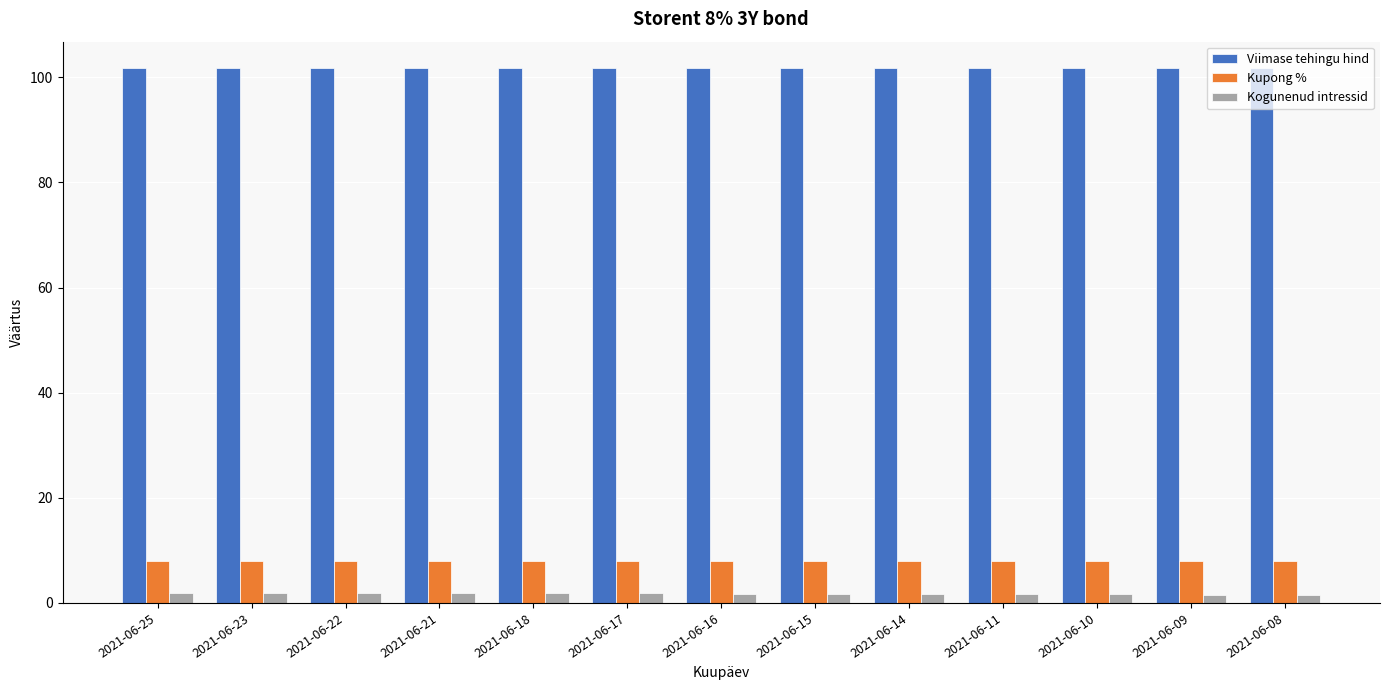

How many data points does each series have?

13